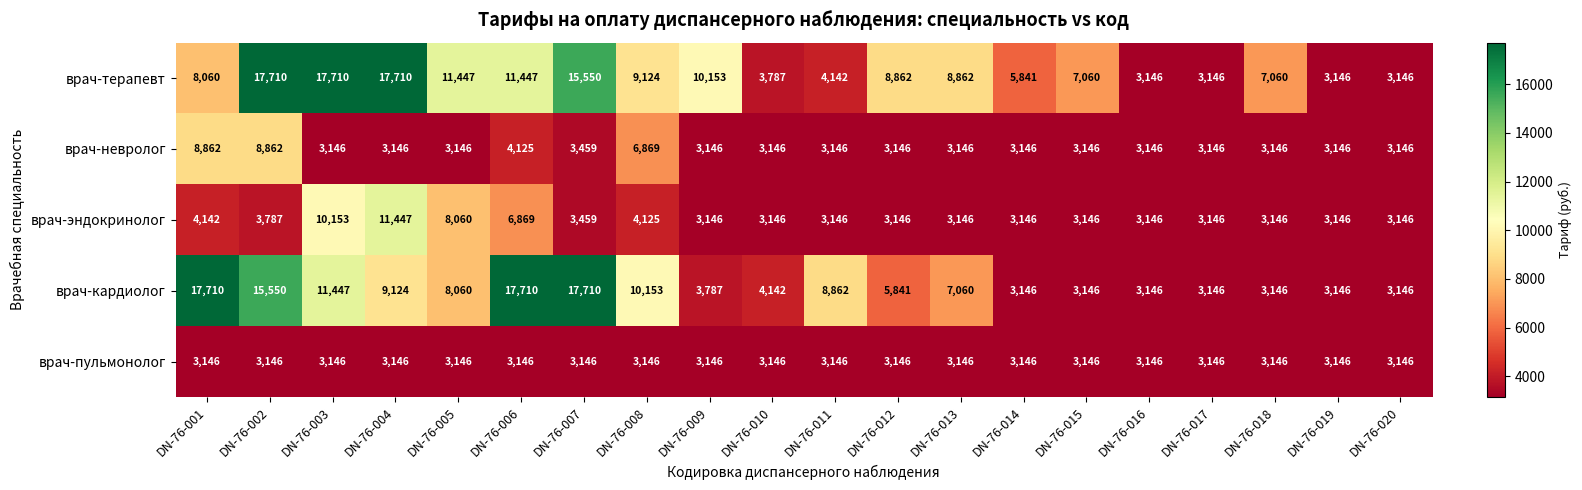

How many data points does each series have?

20